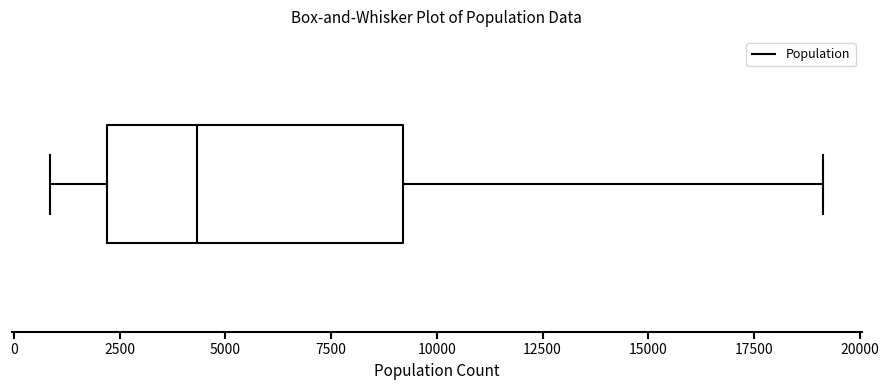

Read this box plot against the x-axis: the position of the median line, the range covered by the box, and the ends of both whiskers. The values are not printed on the chart, so give them approximately, as read against the axis.

median 4500, box 2000 to 9000, whiskers 1000 to 19000